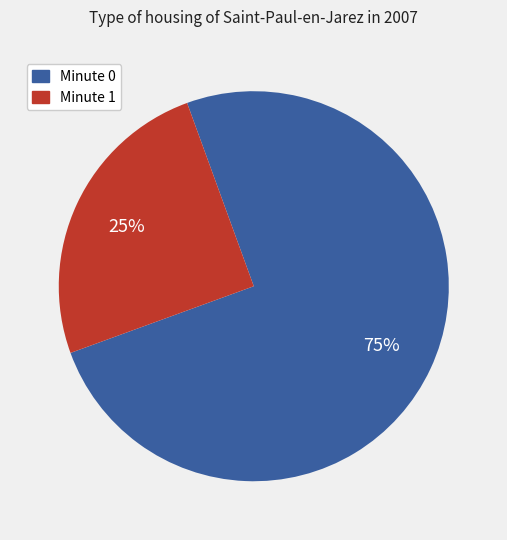

Is the sum of Minute 1 and Minute 0 greater than half?

Yes